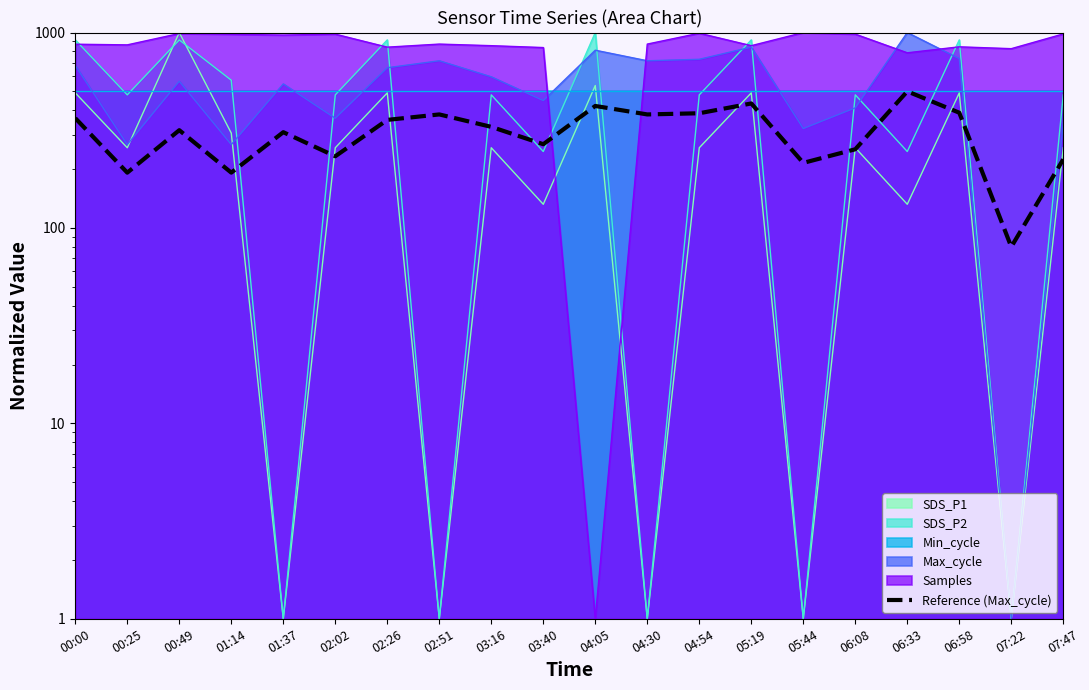

How many lines are shown in the chart?

1